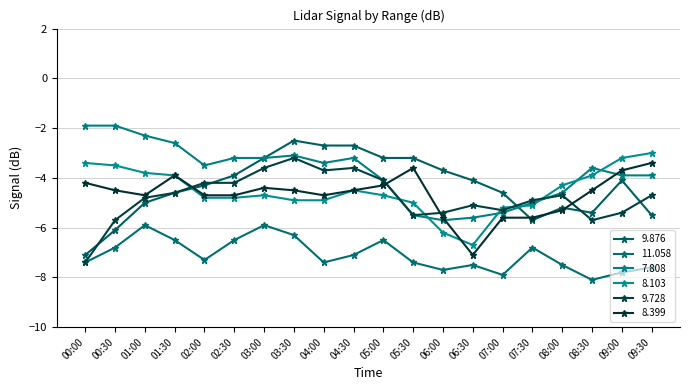

List the series in order of their peak value, highest first.

7.808, 9.876, 8.103, 9.728, 8.399, 11.058